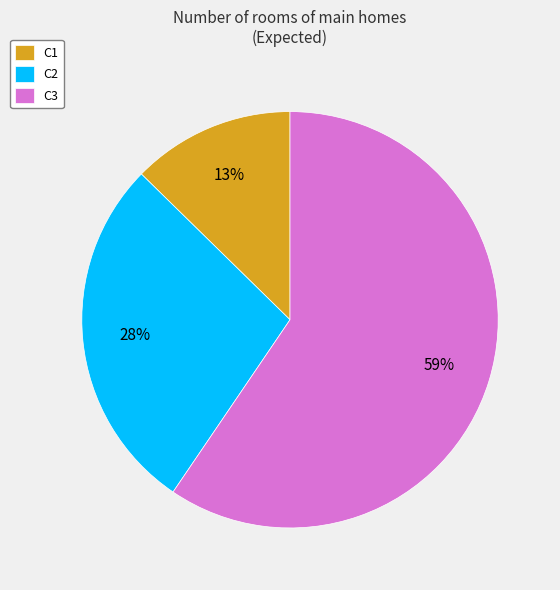

To the nearest percent, what portion does C3 represent?

59%